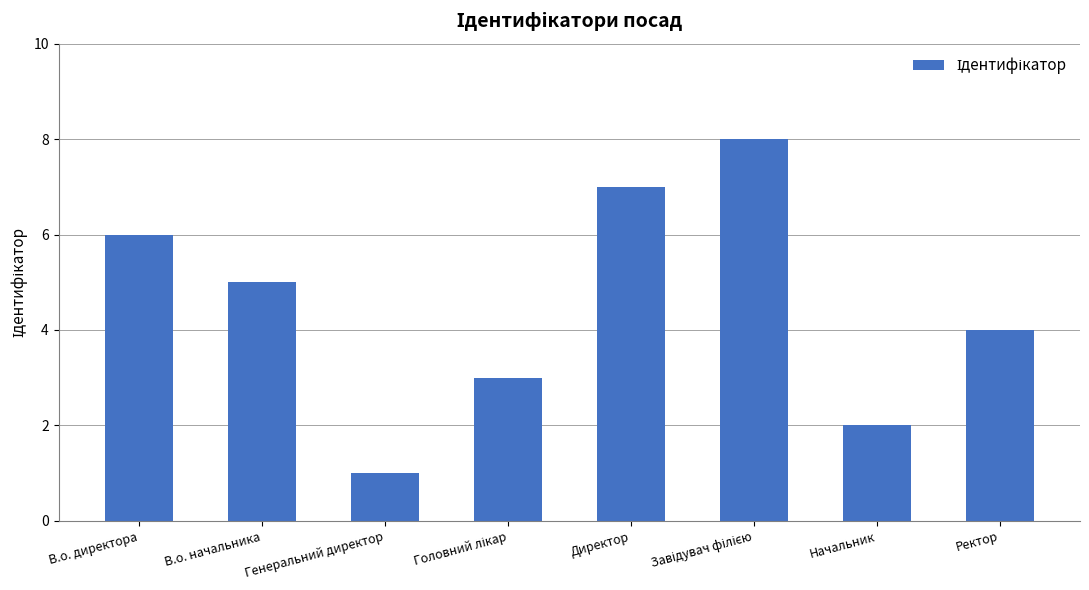

The chart shows a value of 1 at Генеральний директор. True or false?

True